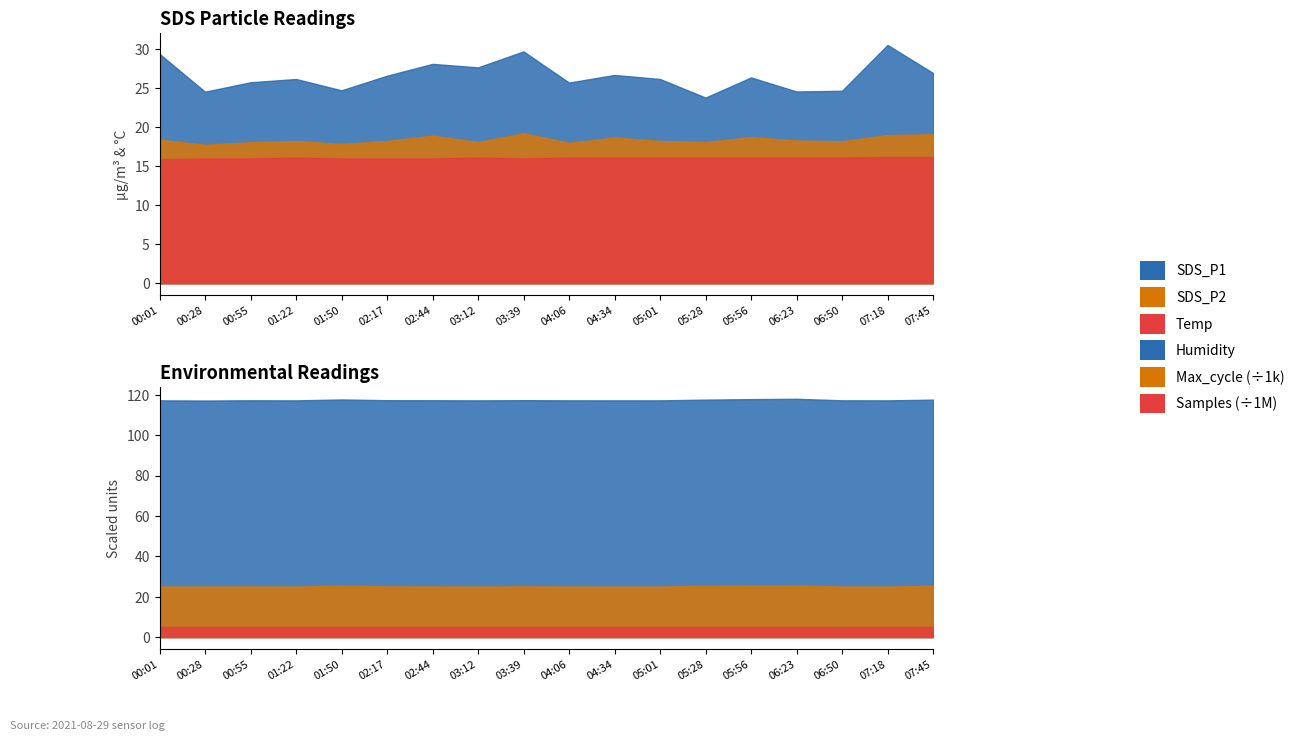

The Temp series shows 16.1 at 06:23. True or false?

True